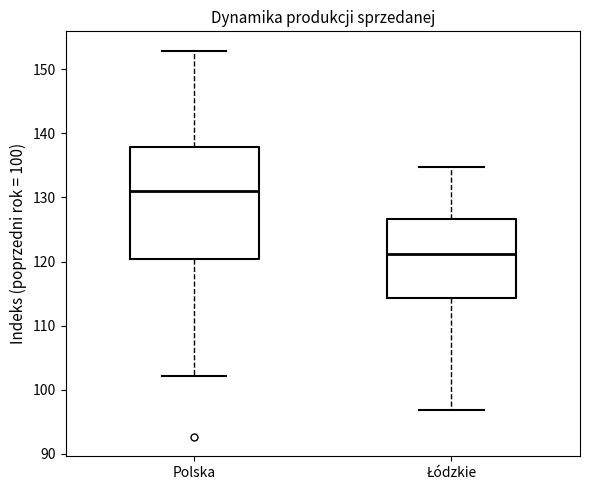

Reading left to right, transcribe this box plot: for each box, give where its median line is, the range the box spans, and where its two whiskers end, as read against the y-axis. The values are not printed on the chart, so give them approximately, as read against the axis.

Polska: median 131, box 120 to 138, whiskers 102 to 153
Łódzkie: median 121, box 114 to 127, whiskers 97 to 135